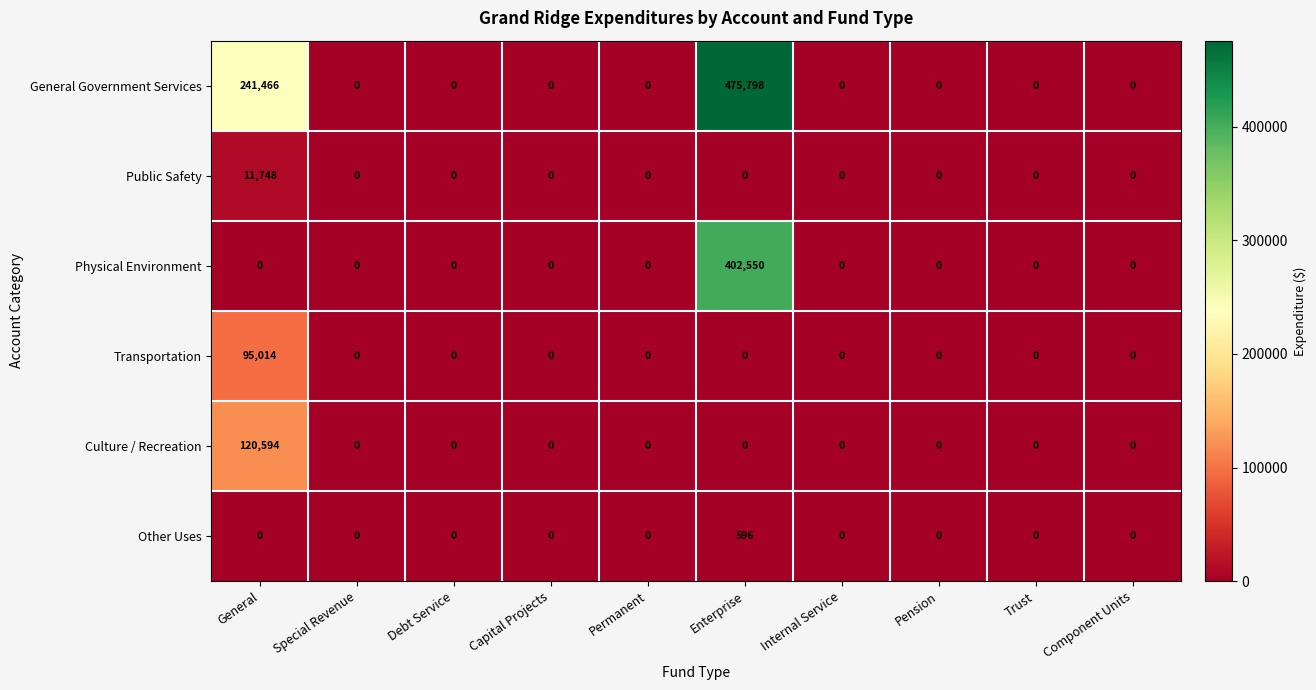

Is it true that Physical Environment equals 0 at Permanent?

True